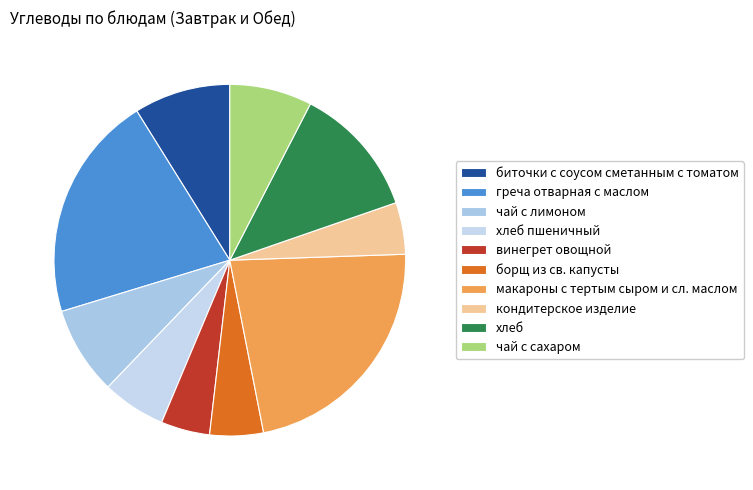

Which has a higher value, хлеб or макароны с тертым сыром и сл. маслом?

макароны с тертым сыром и сл. маслом